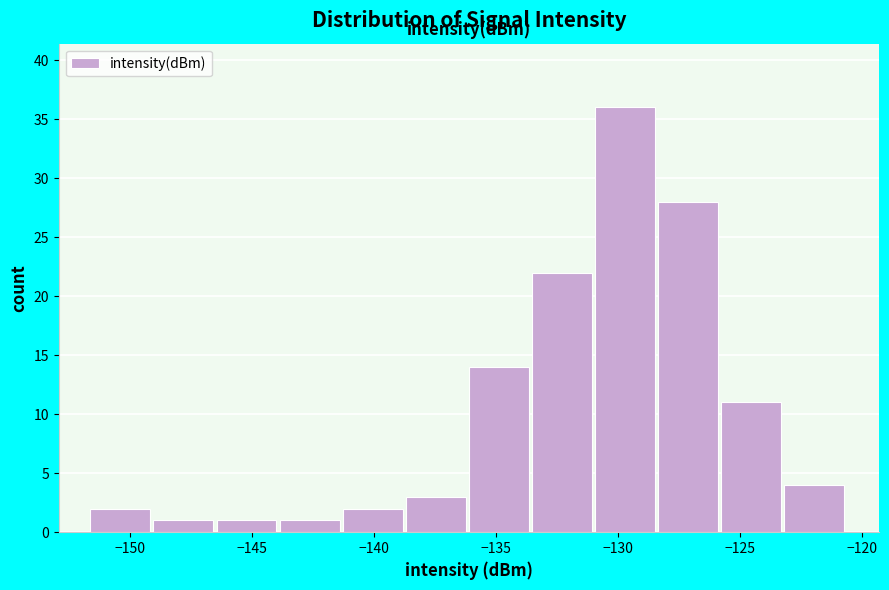

Which range on the x-axis has the tallest bar?

-131.0 to -128.5